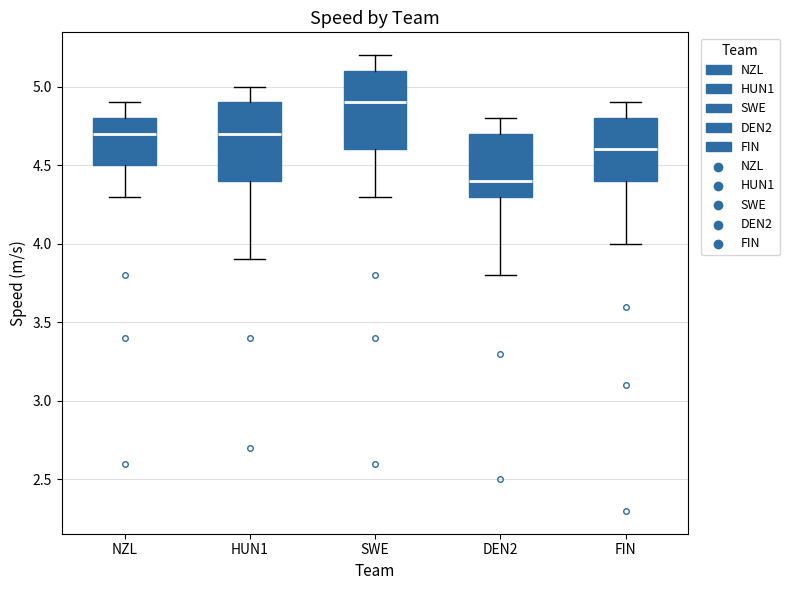

Which box's median line is the lowest?

DEN2